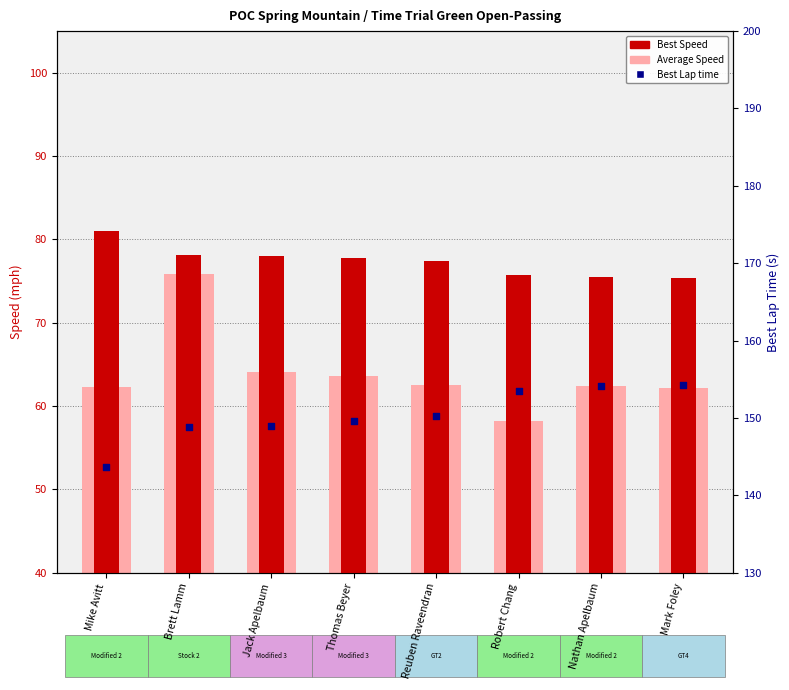

What are all the series names shown in the legend?

Average Speed, Best Speed, Best Lap time